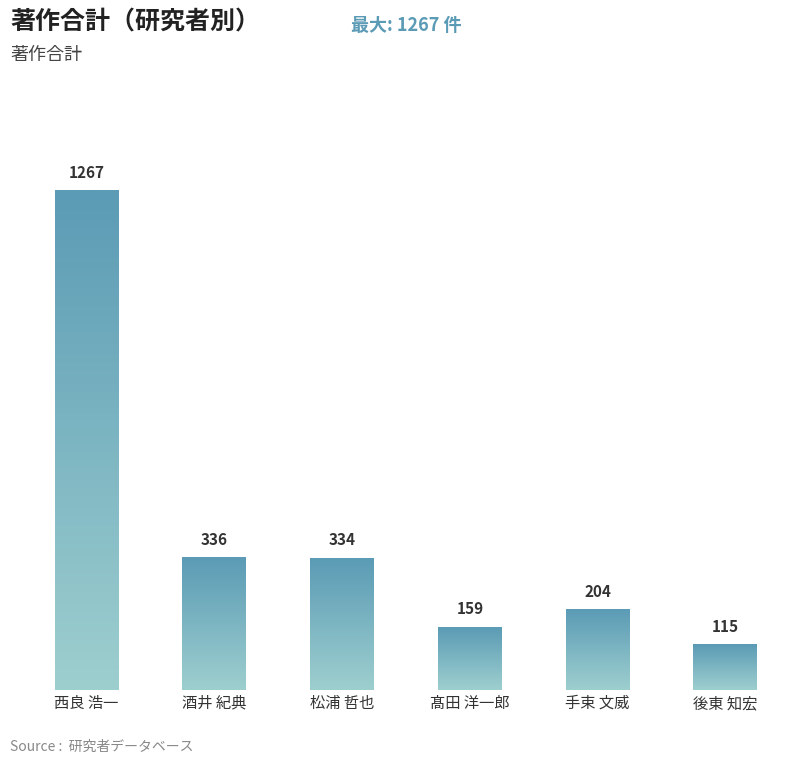

Which category has the highest value across all series?

西良 浩一